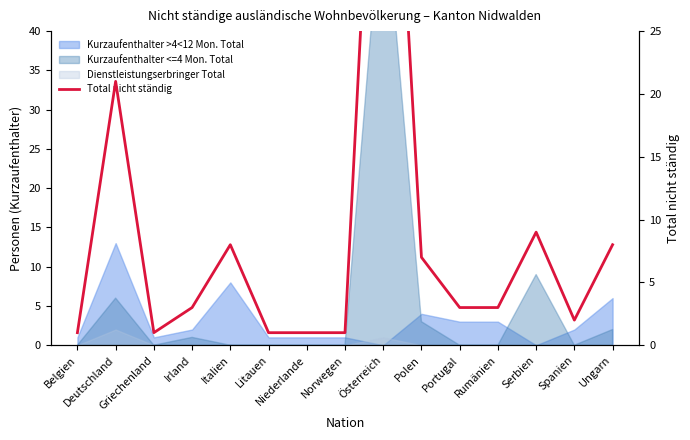

How many data points does each series have?

15